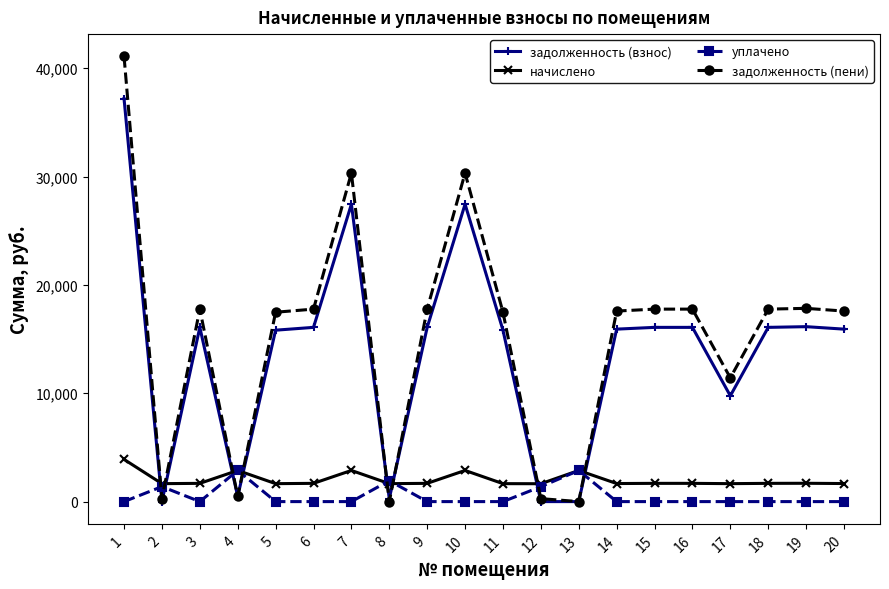

What is the average value of the начислено series?

2022.8